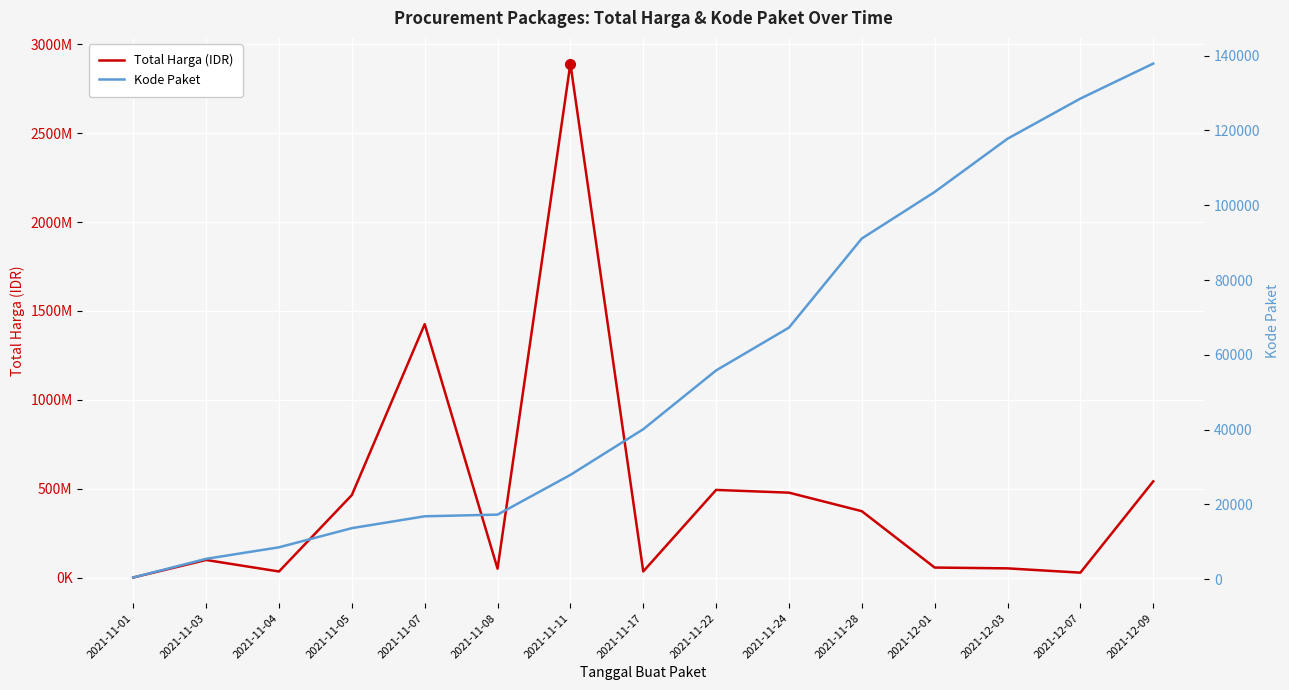

What is the total value across all series at 2021-11-07?

1425884723